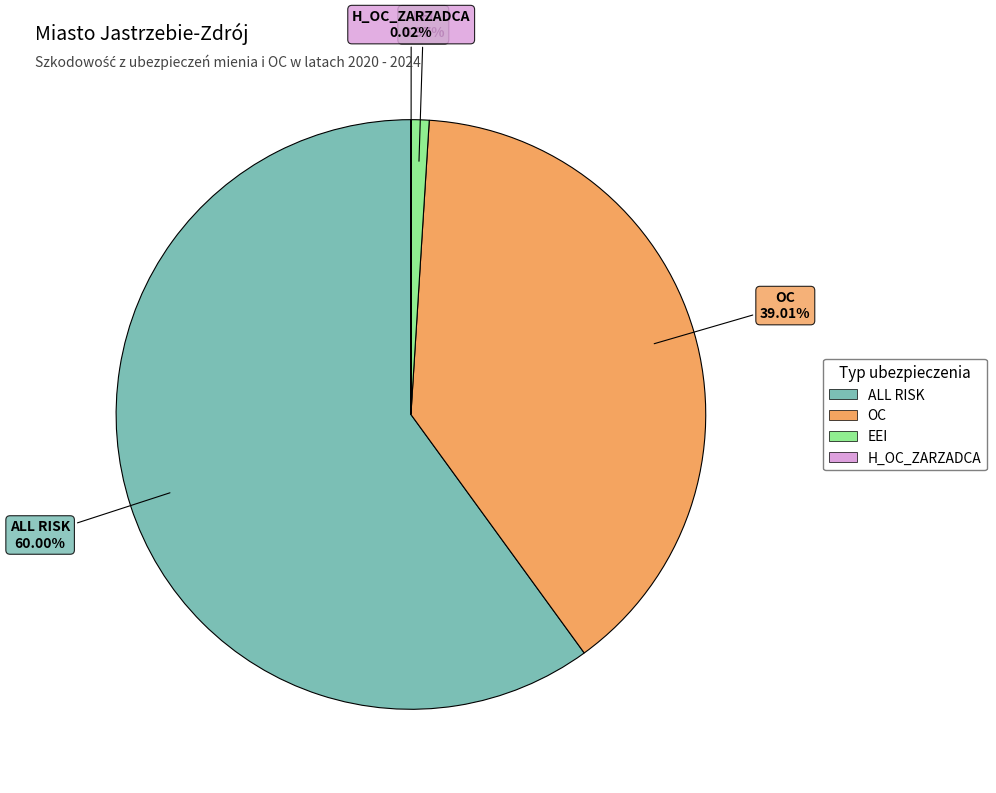

Is there a majority slice in this chart?

Yes